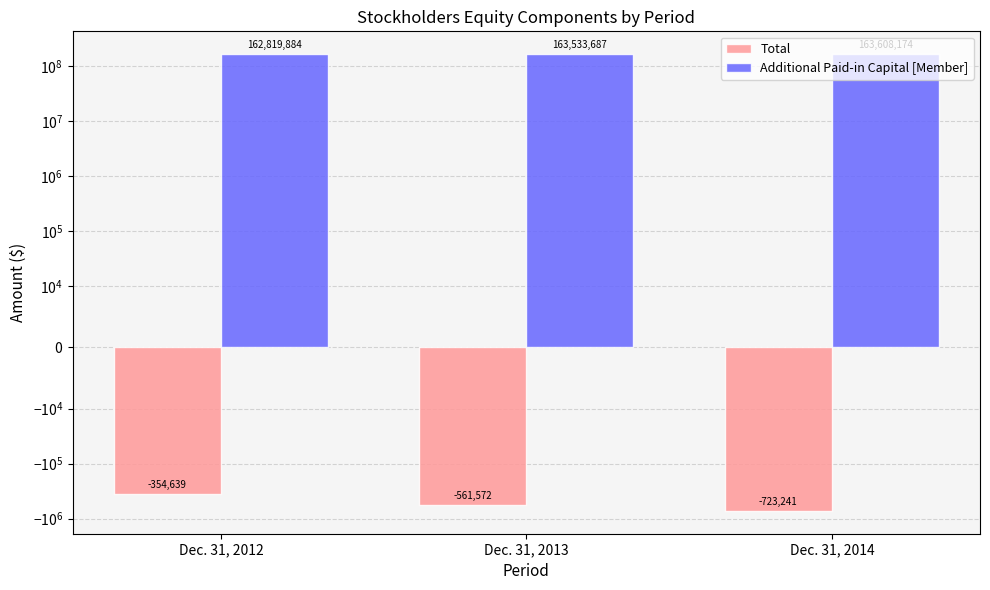

At which label does Additional Paid-in Capital [Member] reach its minimum?

Dec. 31, 2012